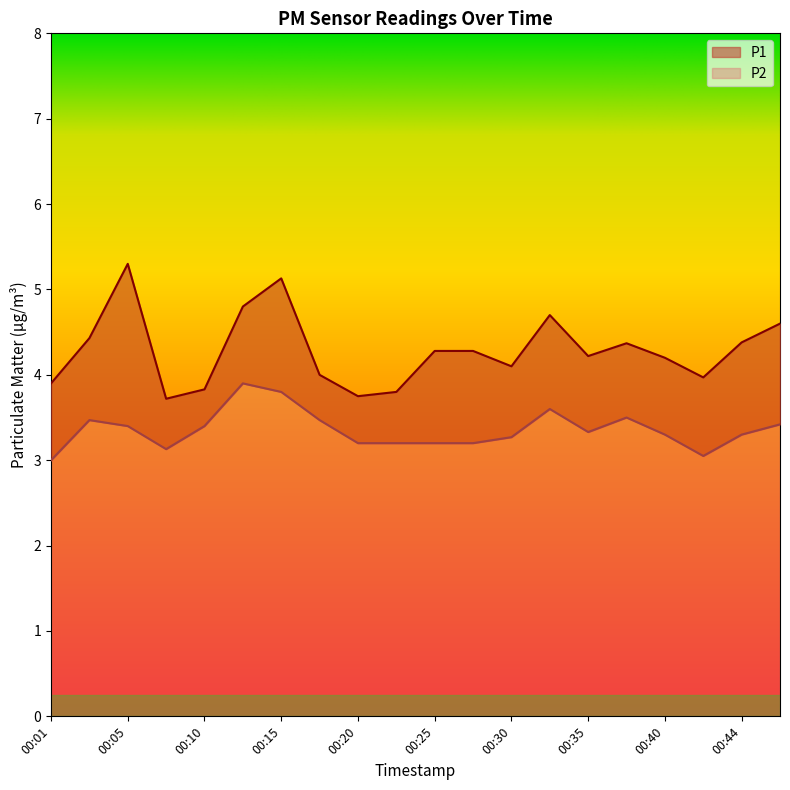

List the series in order of their peak value, lowest first.

P2, P1